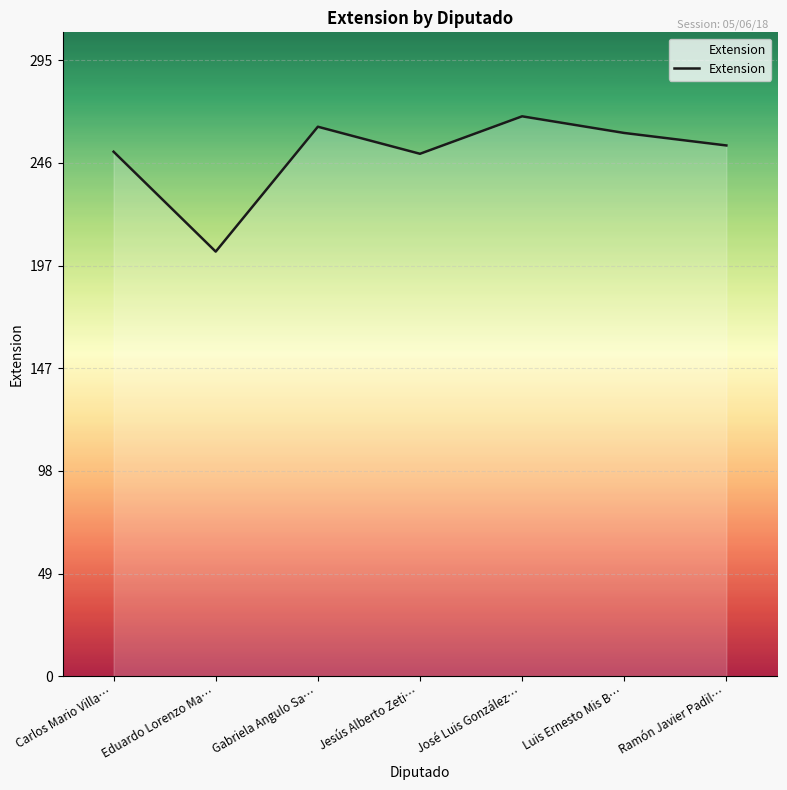

What is the difference between the values at Ramón Javier Padil… and José Luis González…?

14